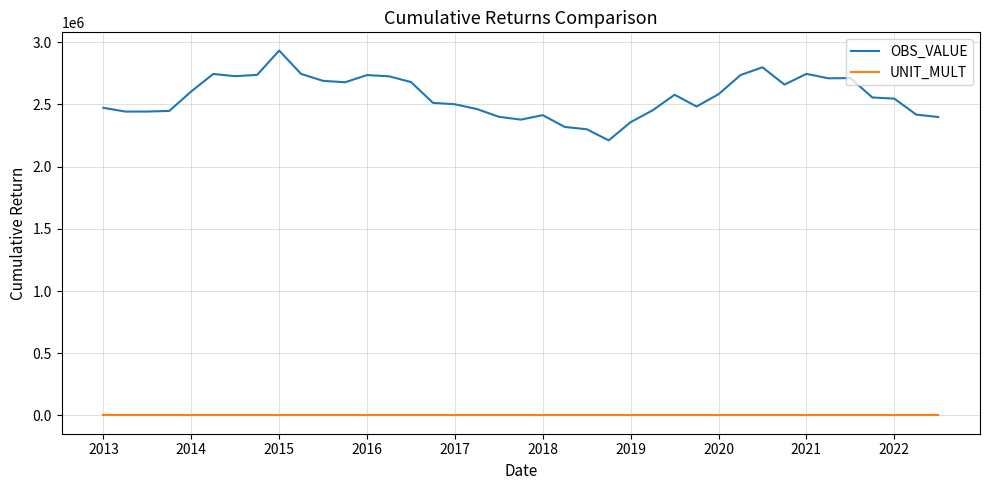

Which series has the widest spread of values?

OBS_VALUE